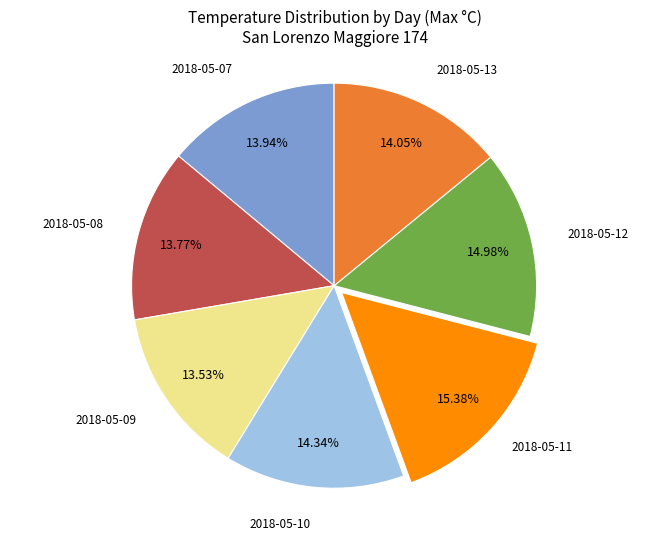

Is there any slice that represents more than half of the pie?

No